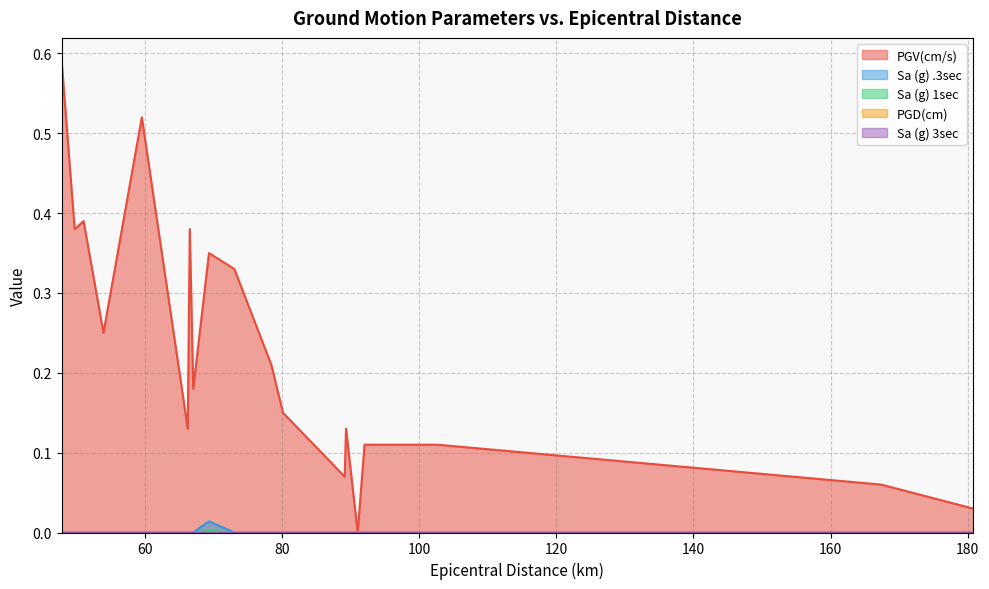

True or false: Sa (g) .3sec and Sa (g) 1sec intersect in this chart.

False